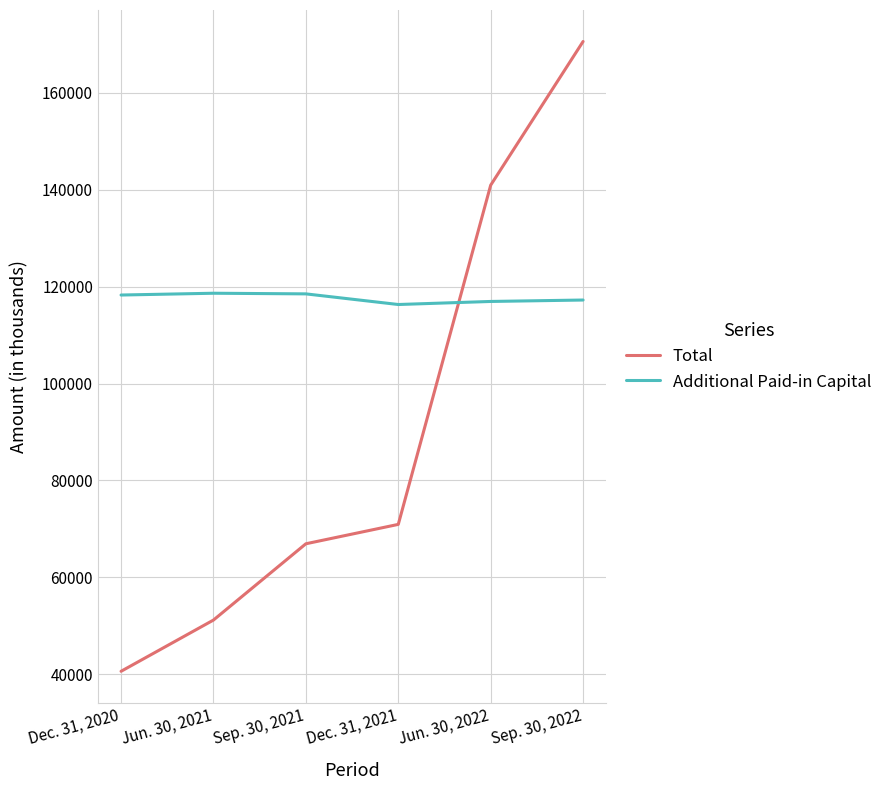

What is the minimum value for Total?

40622